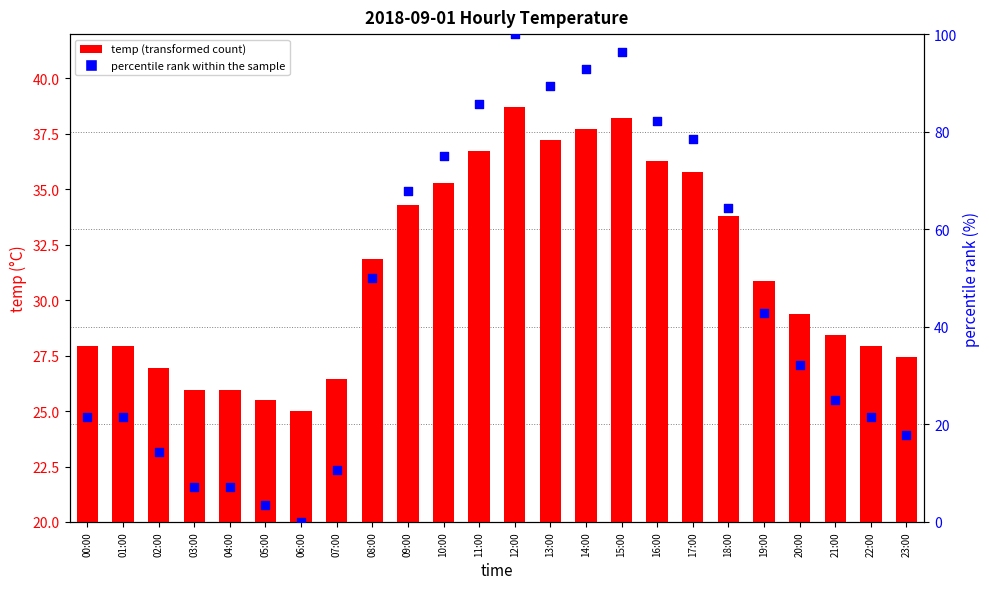

Which series reaches the maximum Y coordinate?

percentile rank within the sample